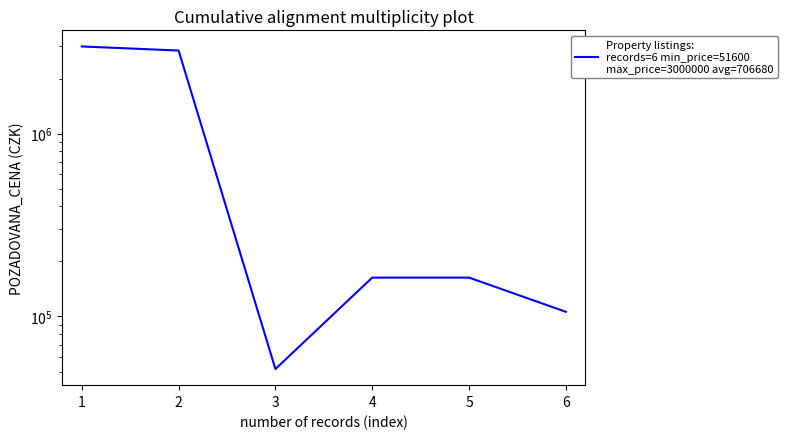

How many data points does each series have?

6